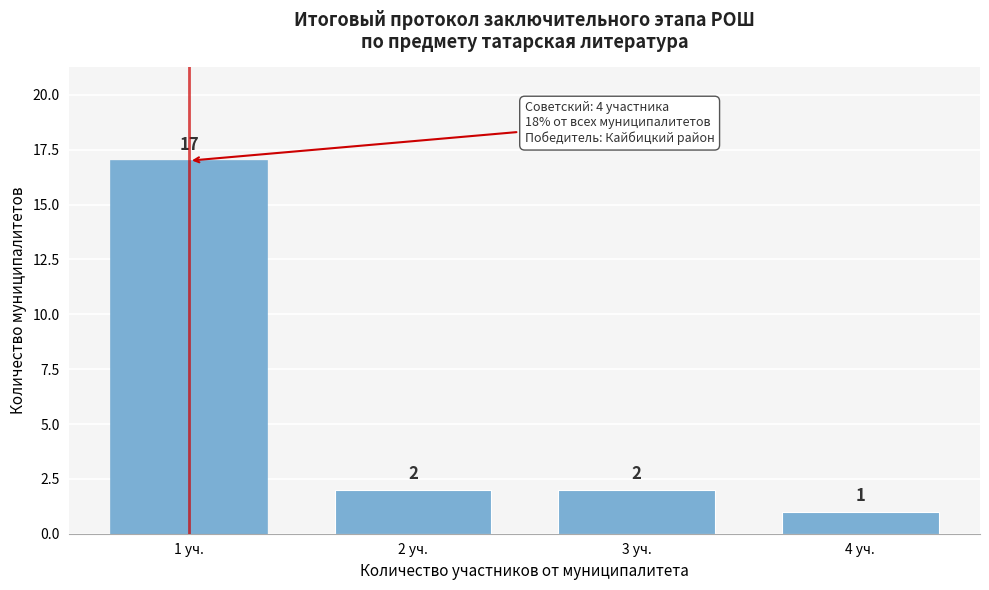

Reading right to left, what are all the values shown in this chart?

1	2	2	17